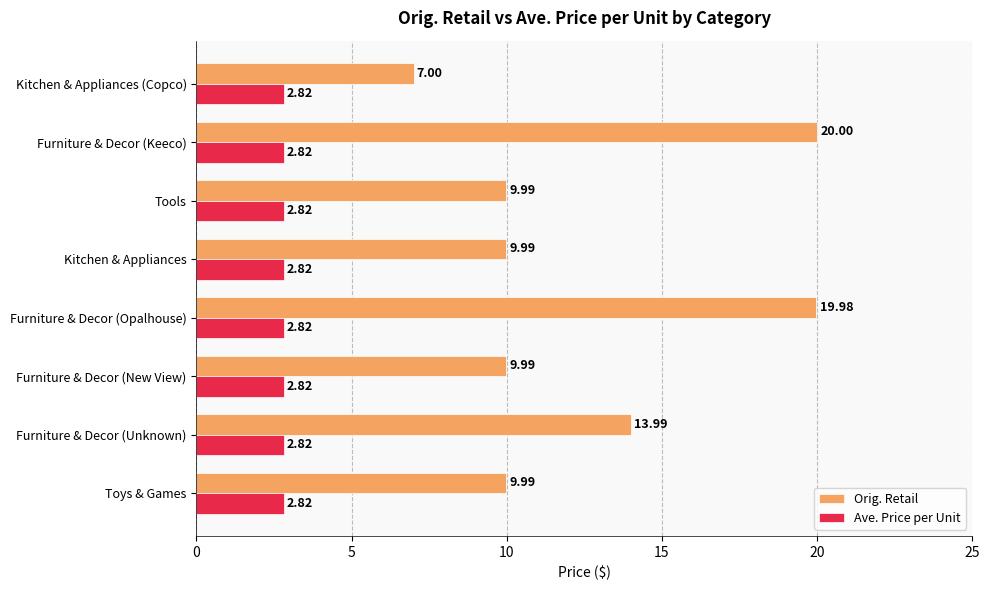

Rank the series at Furniture & Decor (Unknown) from highest to lowest value.

Orig. Retail, Ave. Price per Unit